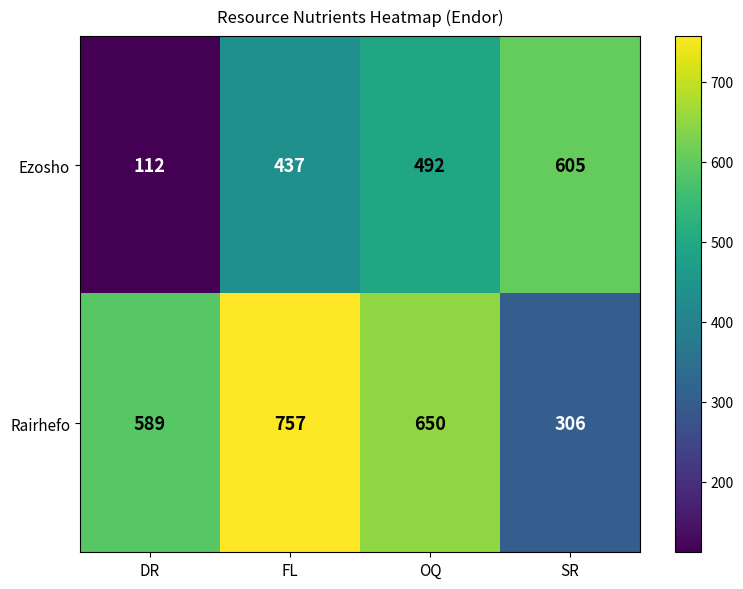

Rank the series by their average value, from lowest to highest.

Ezosho, Rairhefo